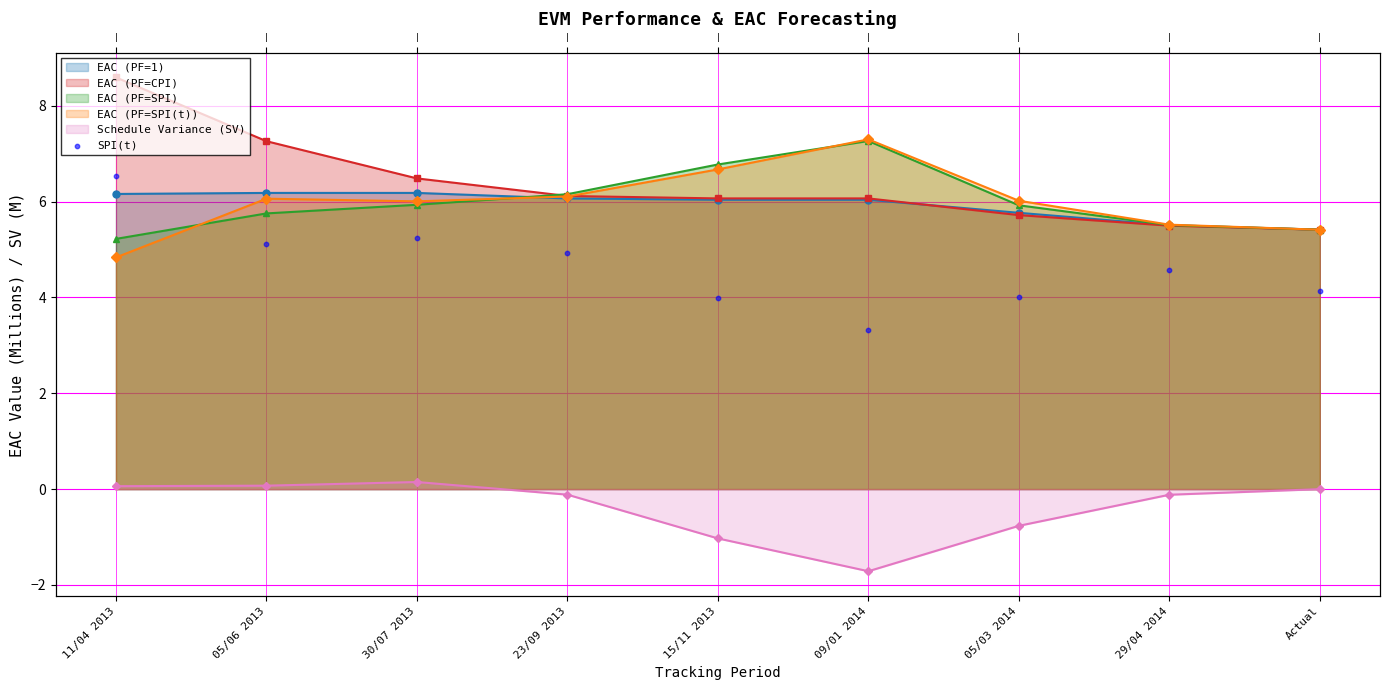

Between 09/01 2014 and 11/04 2013, which is larger?

11/04 2013